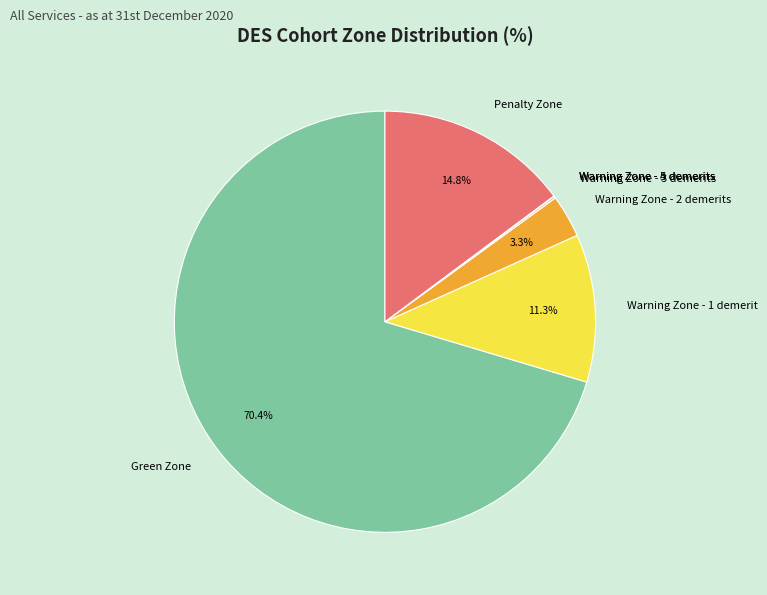

Does Warning Zone - 2 demerits account for over 50% of the chart?

No